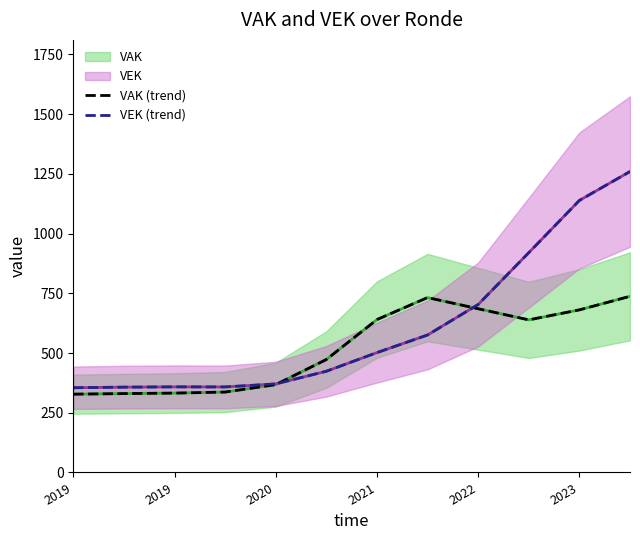

The value of VEK (trend) at 2023 is 405.7. True or false?

False